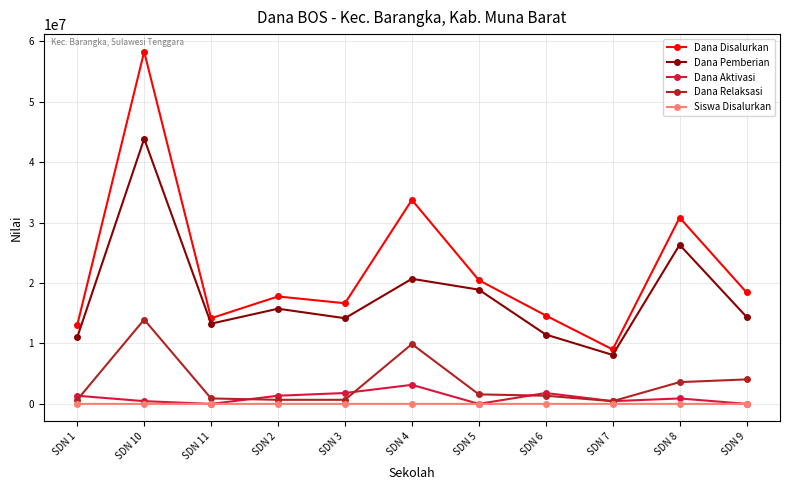

True or false: Dana Pemberian and Dana Relaksasi intersect in this chart.

False